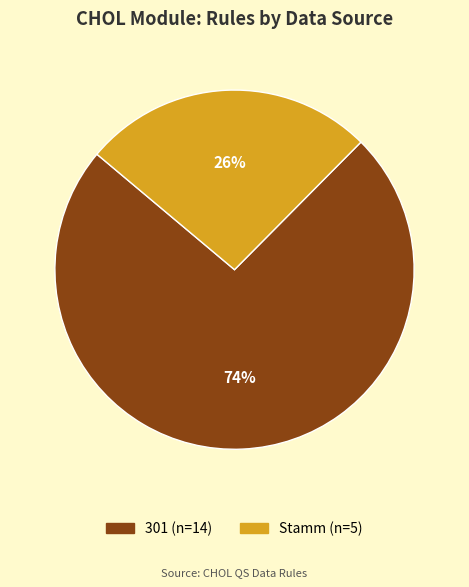

Approximately how many times larger is the value at 301 compared to Stamm?

2.8